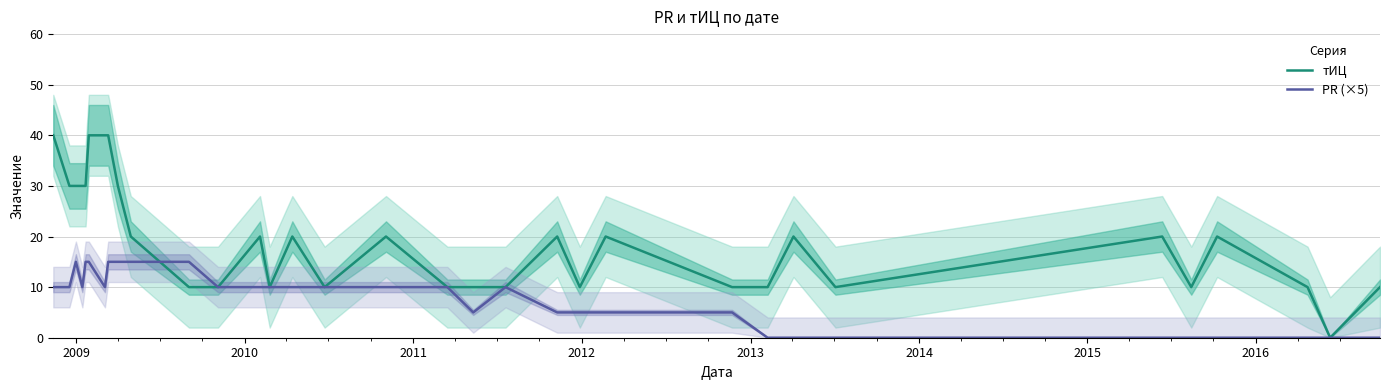

Which series has the largest total across all categories?

тИЦ